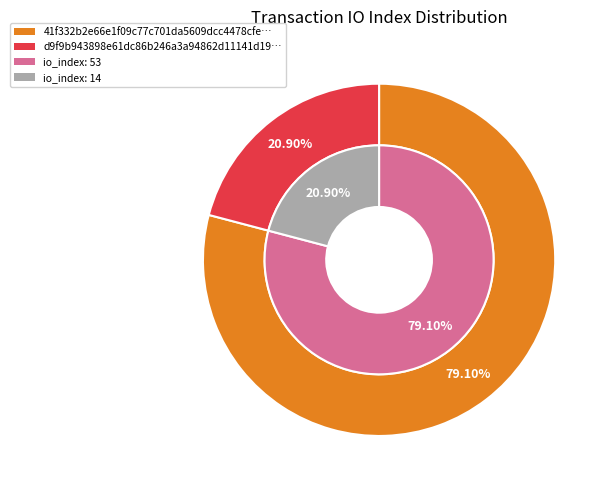

What is the total percentage of 0 and 1?

100.0%